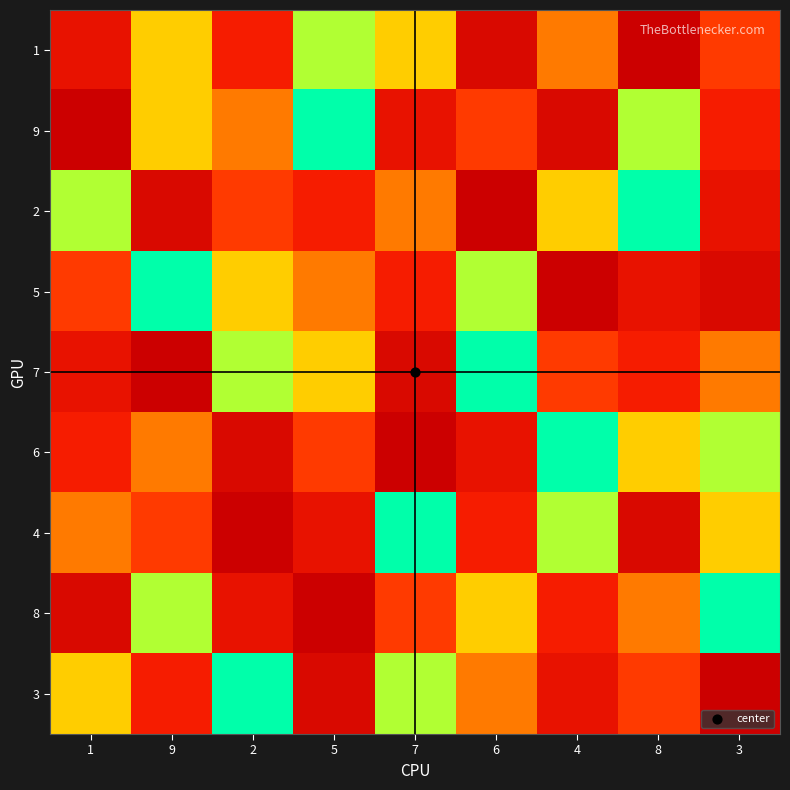

Reading left to right, extract all data points from this chart.

1: 1=7	9=3	2=6	5=2	7=3	6=8	4=4	8=9	3=5
9: 1=9	9=3	2=4	5=1	7=7	6=5	4=8	8=2	3=6
2: 1=2	9=8	2=5	5=6	7=4	6=9	4=3	8=1	3=7
5: 1=5	9=1	2=3	5=4	7=6	6=2	4=9	8=7	3=8
7: 1=7	9=9	2=2	5=3	7=8	6=1	4=5	8=6	3=4
6: 1=6	9=4	2=8	5=5	7=9	6=7	4=1	8=3	3=2
4: 1=4	9=5	2=9	5=7	7=1	6=6	4=2	8=8	3=3
8: 1=8	9=2	2=7	5=9	7=5	6=3	4=6	8=4	3=1
3: 1=3	9=6	2=1	5=8	7=2	6=4	4=7	8=5	3=9